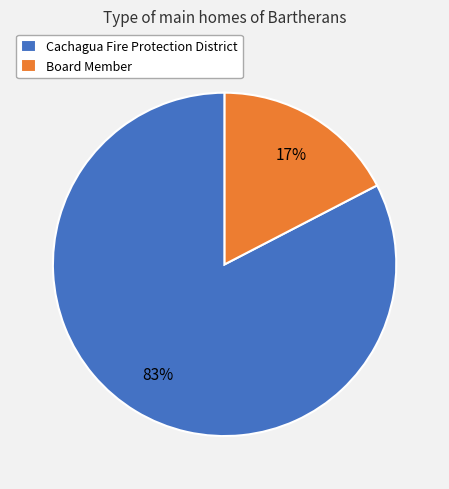

Approximately how many times larger is the value at Board Member compared to Cachagua Fire Protection District?

0.2